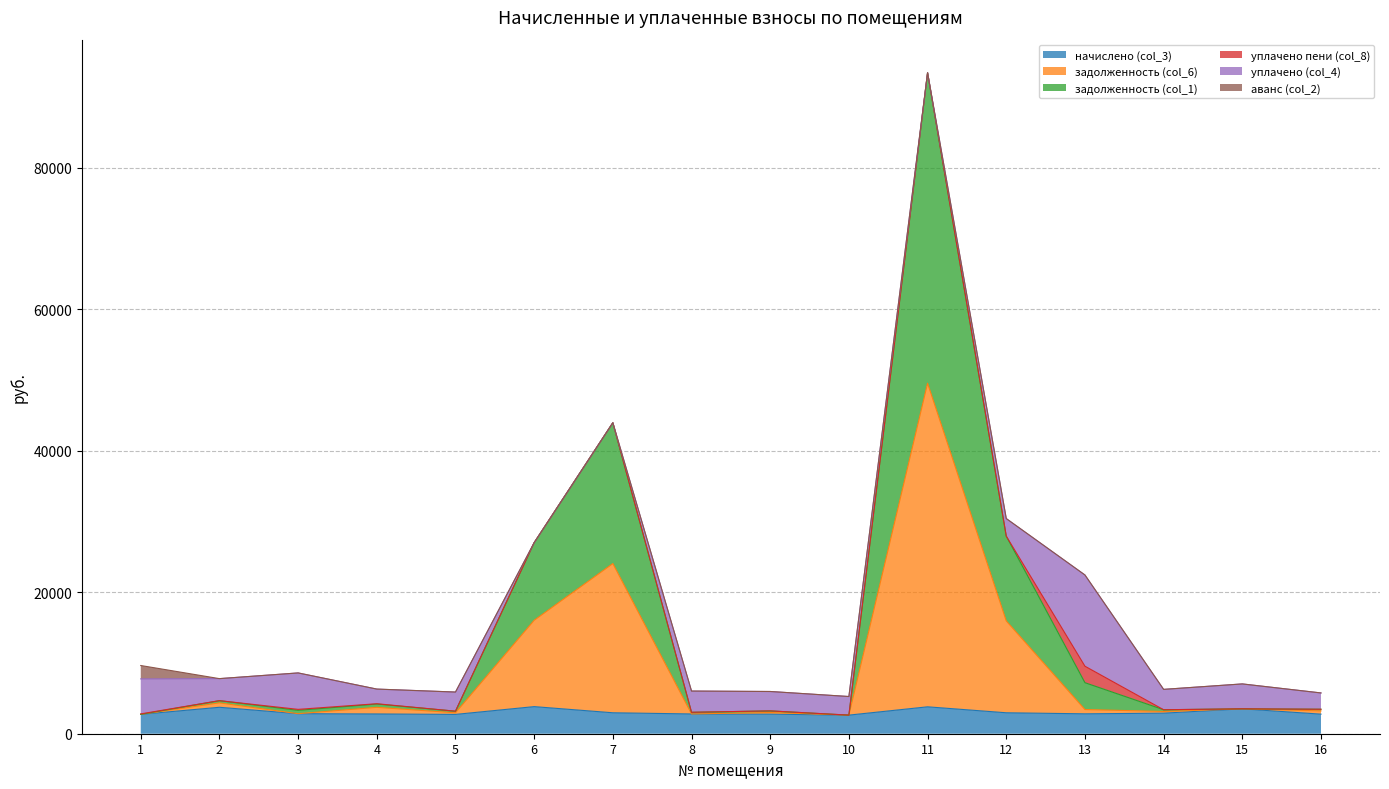

True or false: начислено (col_3) and задолженность (col_1) intersect in this chart.

False